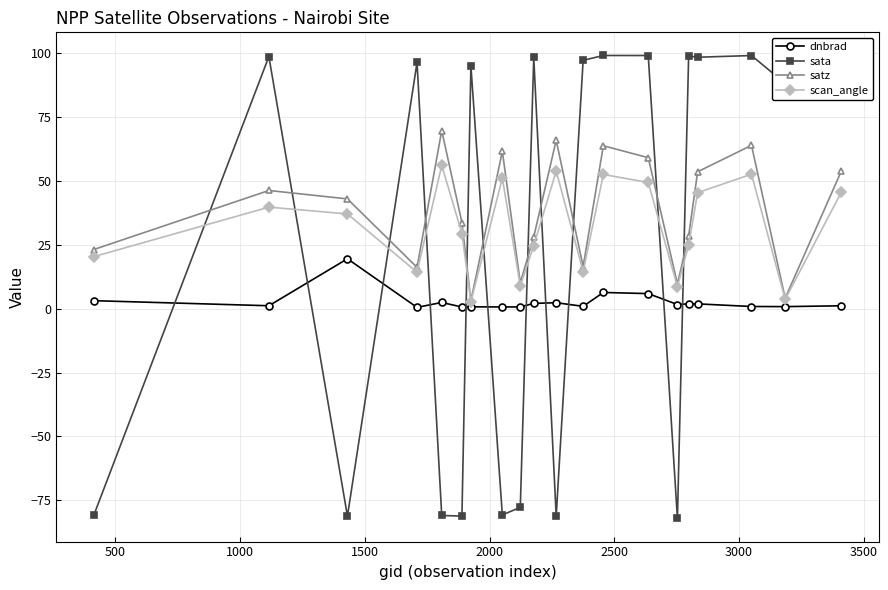

True or false: sata and satz intersect in this chart.

True